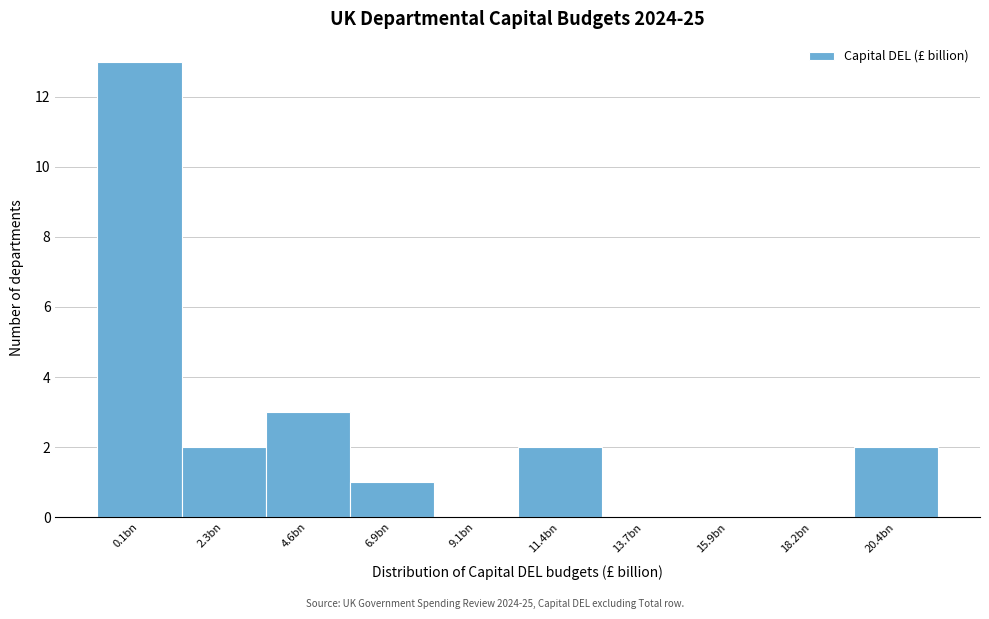

Reading right to left, what are all the values shown in this chart?

20.4bn=2	18.2bn=0	15.9bn=0	13.7bn=0	11.4bn=2	9.1bn=0	6.9bn=1	4.6bn=3	2.3bn=2	0.1bn=13